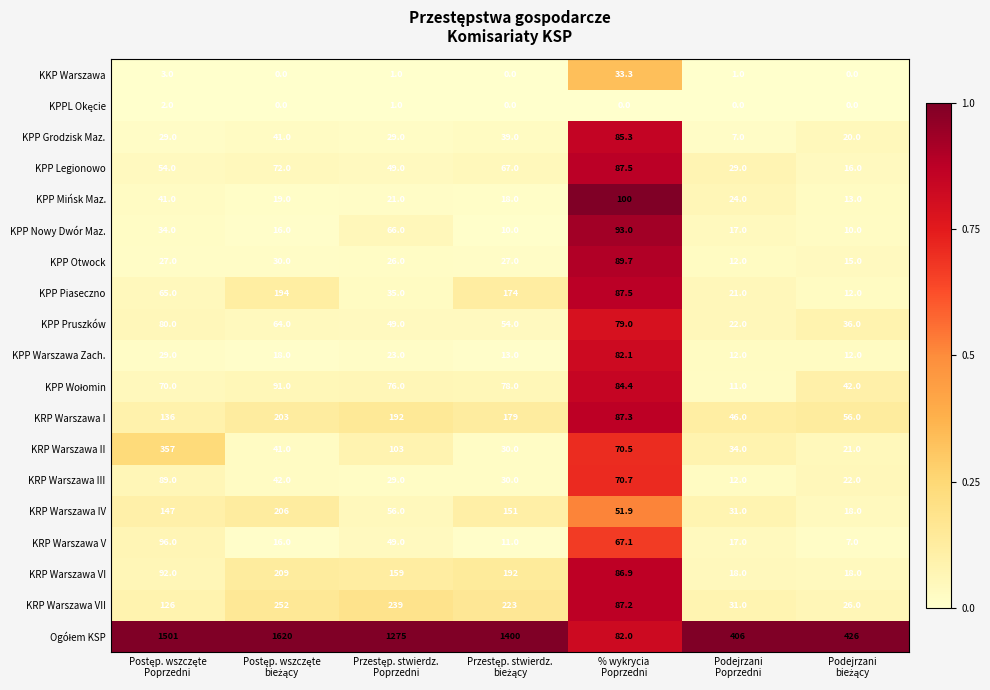

At how many categories does at least one series exceed 741?

4